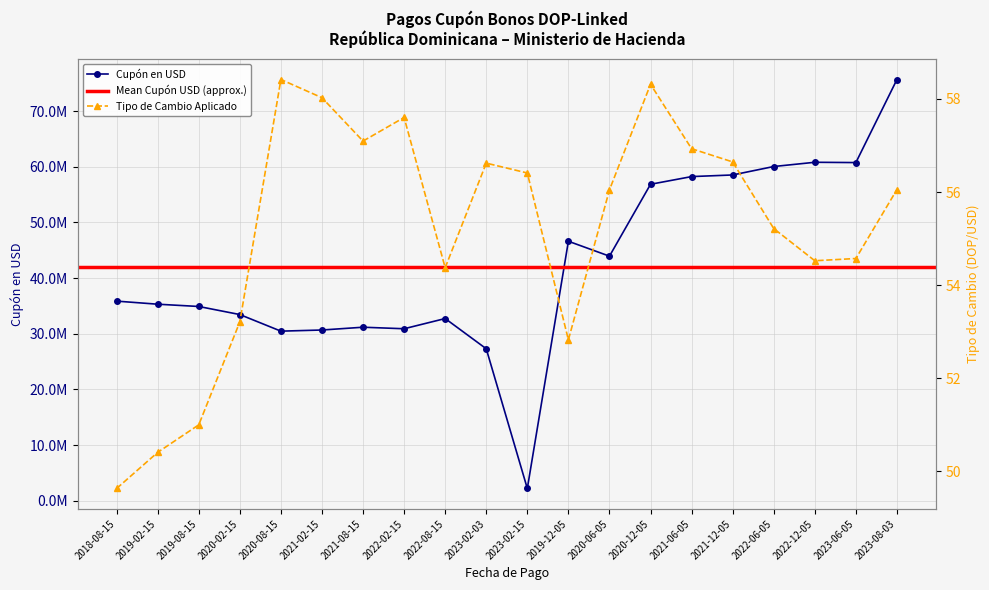

Read the Cupón en USD value at 2019-12-05.

46626815.5